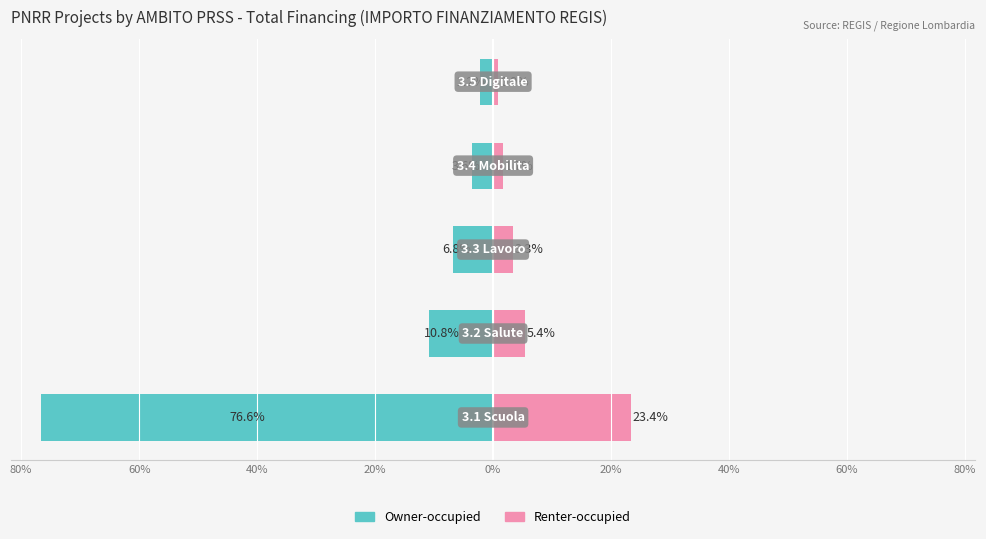

Between 40% and 0%, which series saw the biggest shift?

Owner-occupied